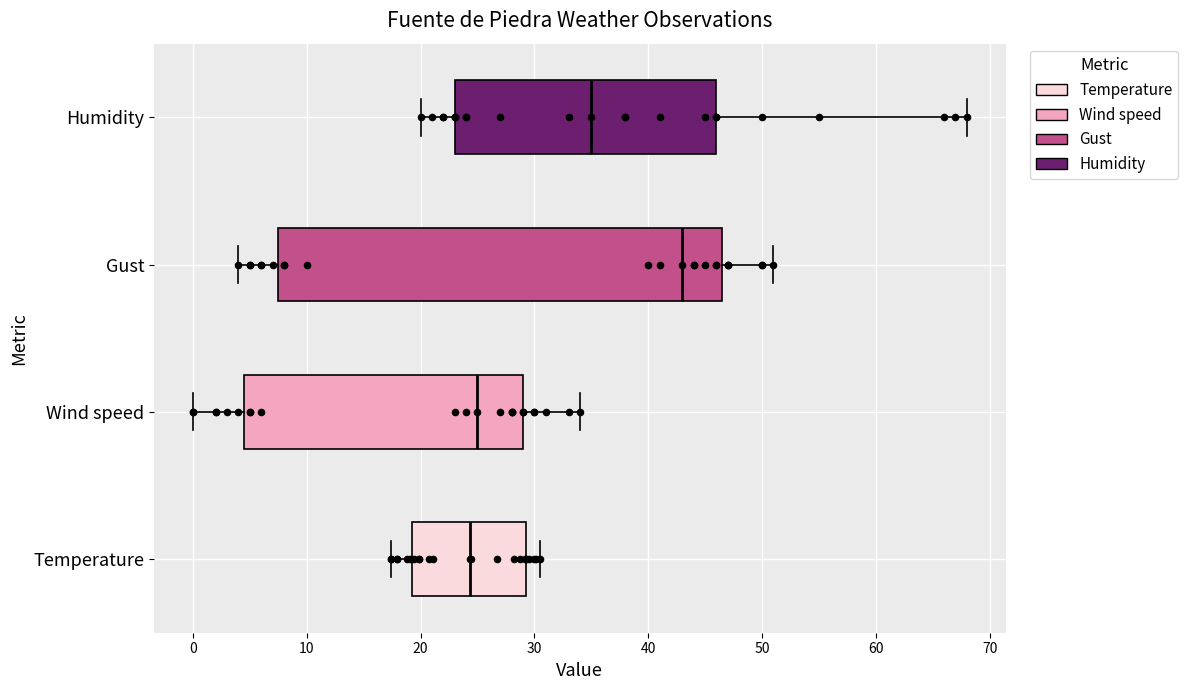

Which box is the widest, from its left edge to its right edge?

Gust